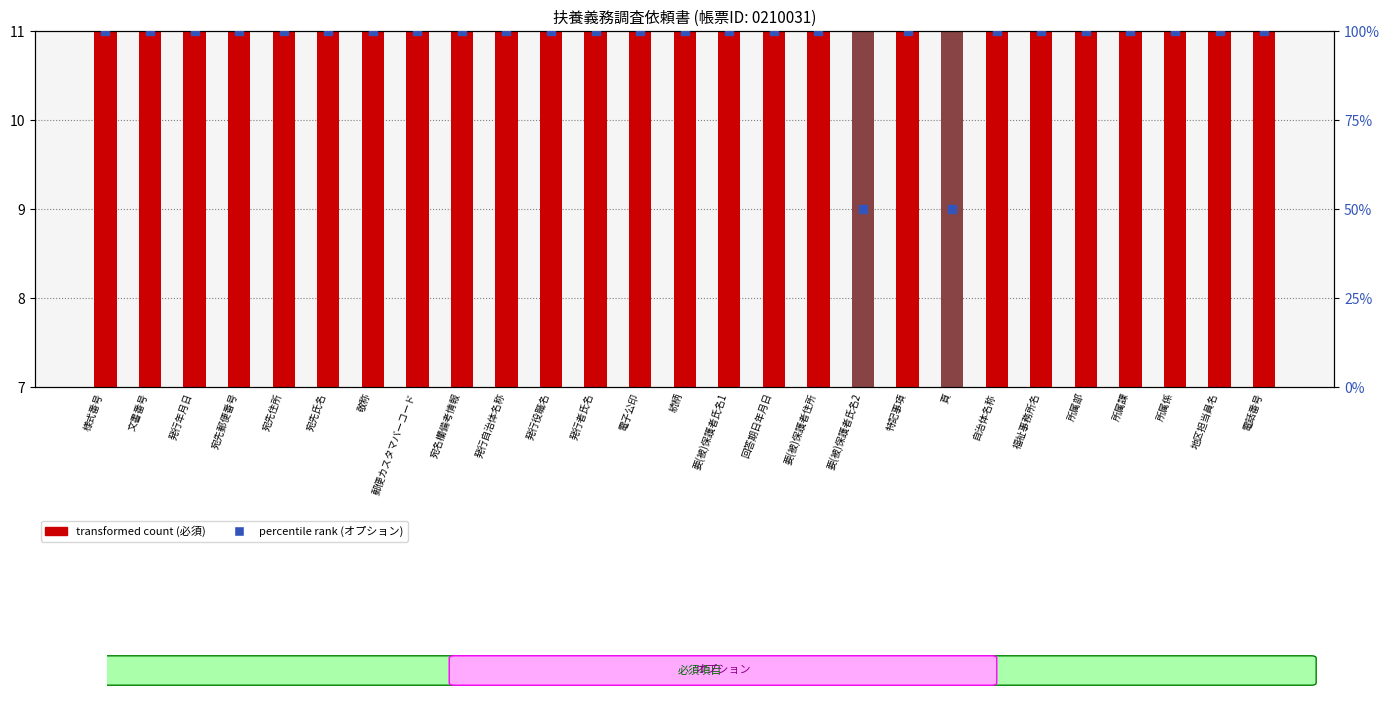

Which series has the largest total across all categories?

percentile rank within the sample